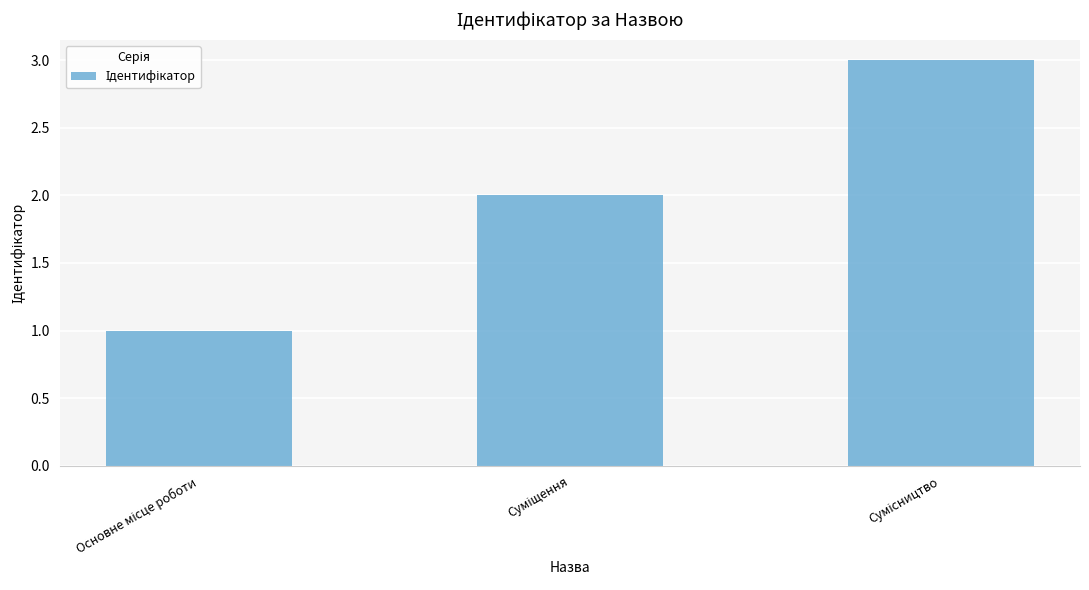

What is the sum of all values?

6